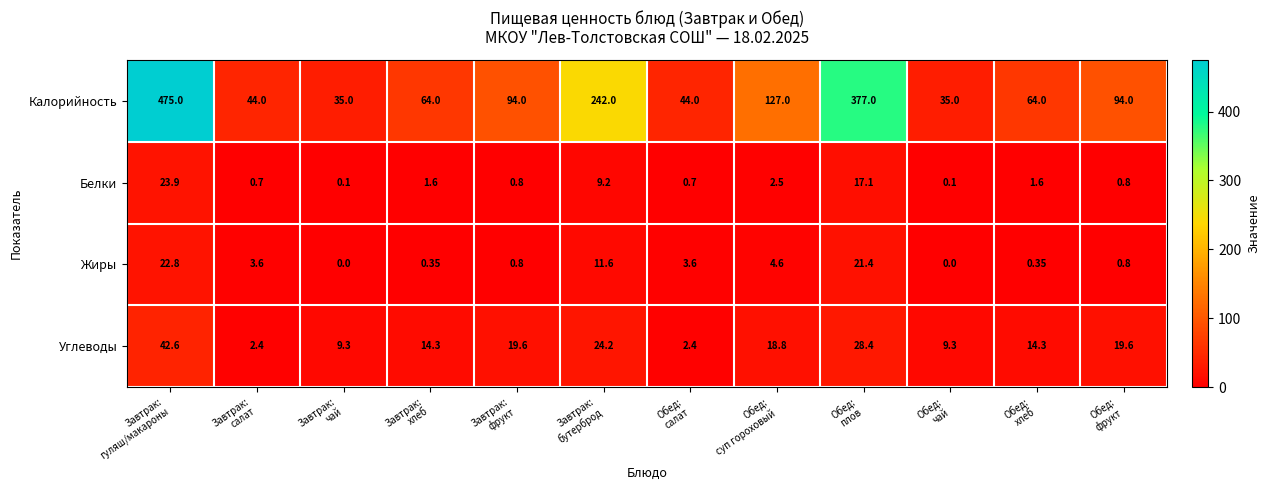

What is the greatest value displayed?

475.0